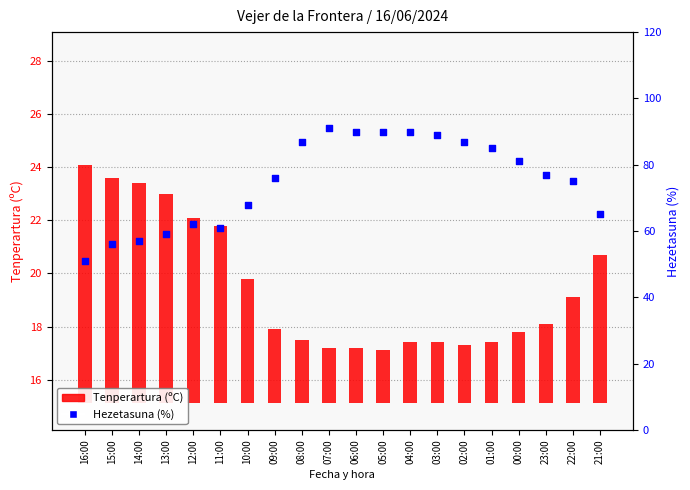

Which series has the widest spread of Y values?

Hezetasuna (%)